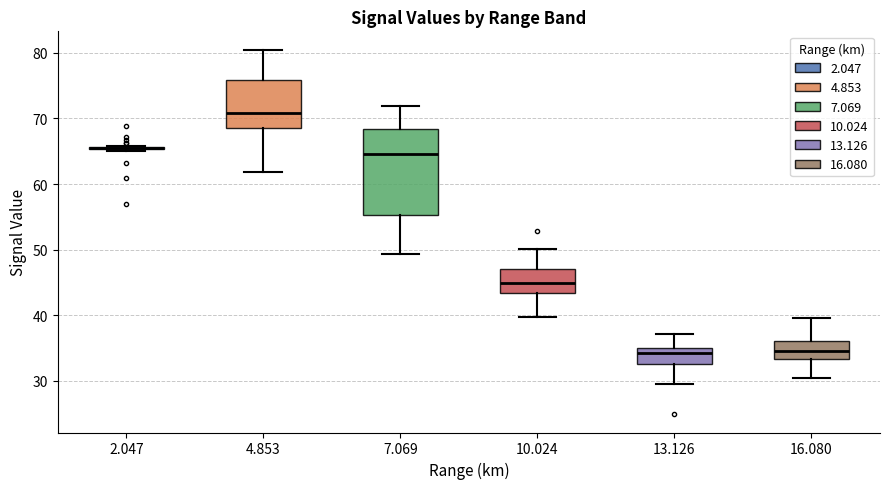

Comparing the boxes themselves (not the whiskers), which one is the tallest?

7.069